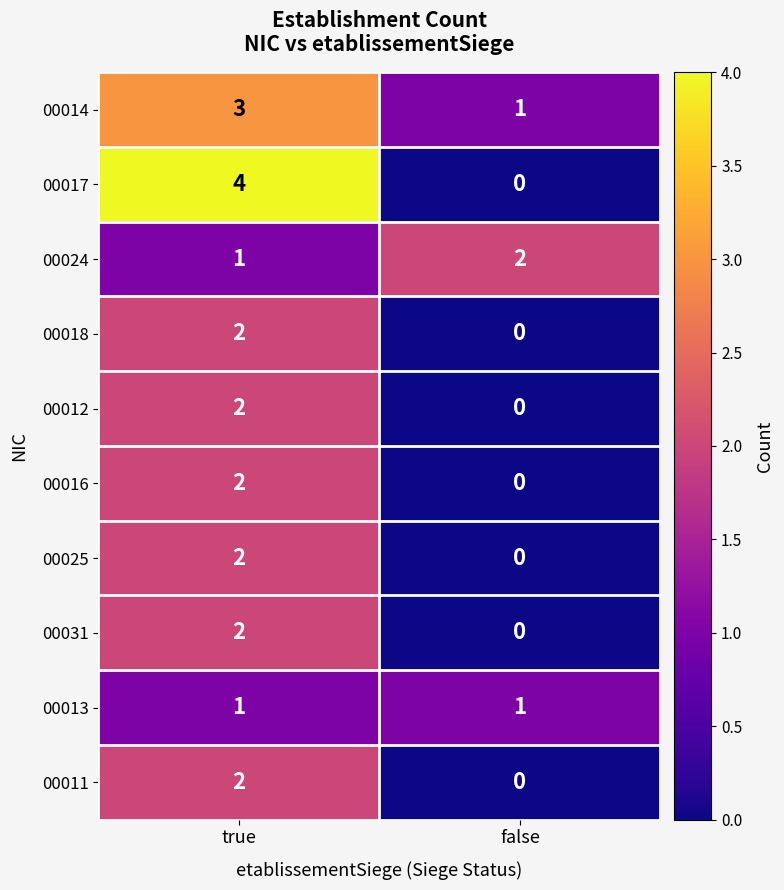

What is the sum of all 00024 values?

3